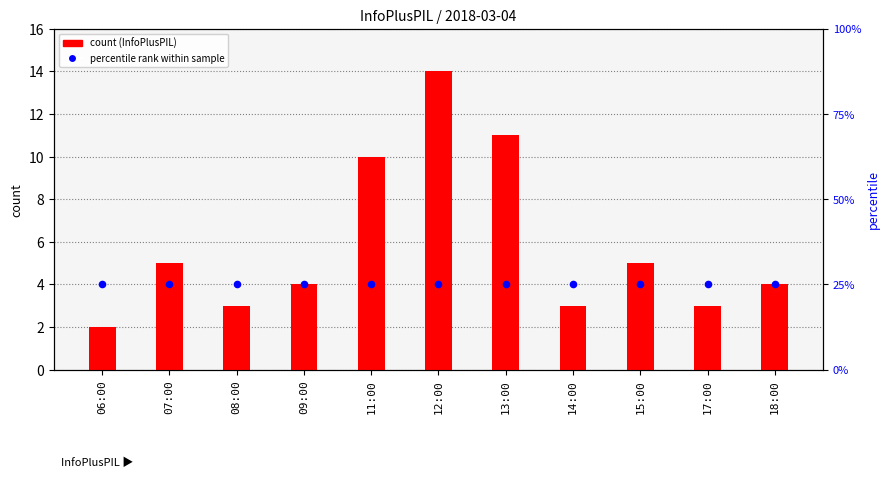

Which series contains the lowest Y value?

count (InfoPlusPIL)